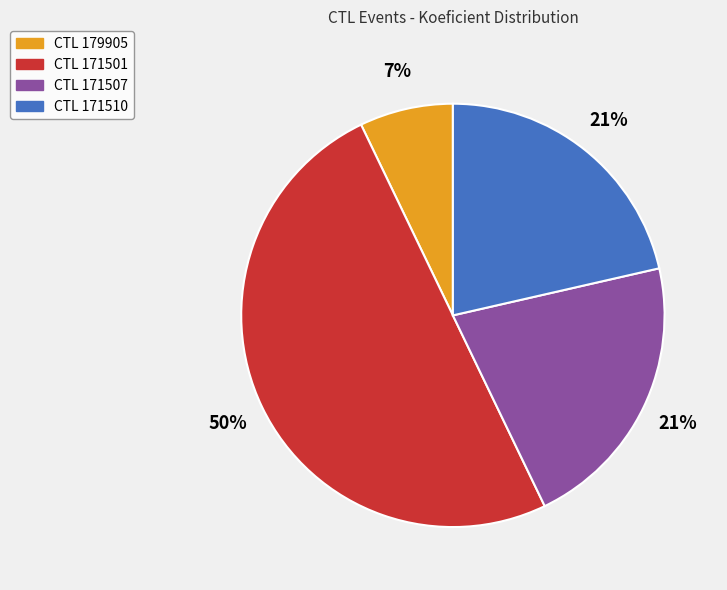

To the nearest percent, what is the difference between the largest and smallest slice percentages?

43%